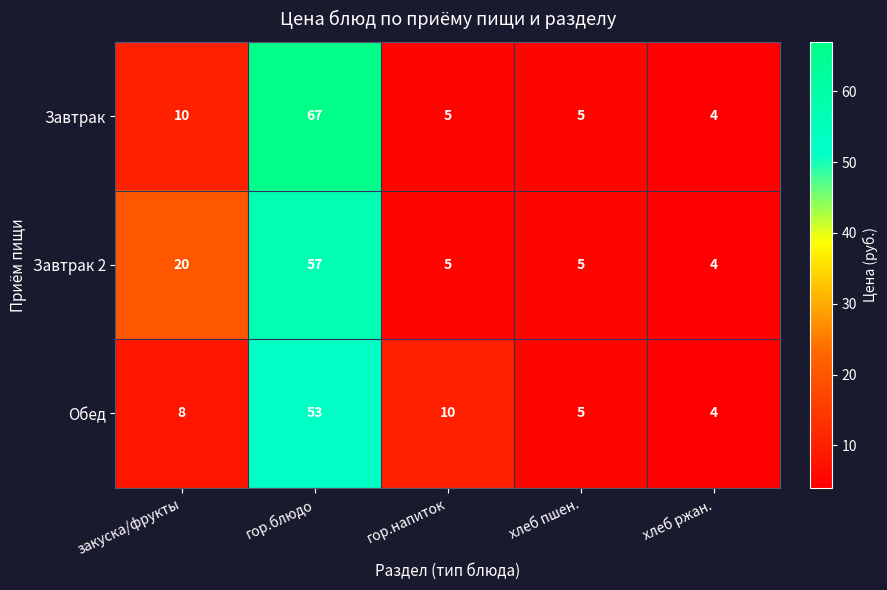

At which category is the sum across all series the highest?

гор.блюдо